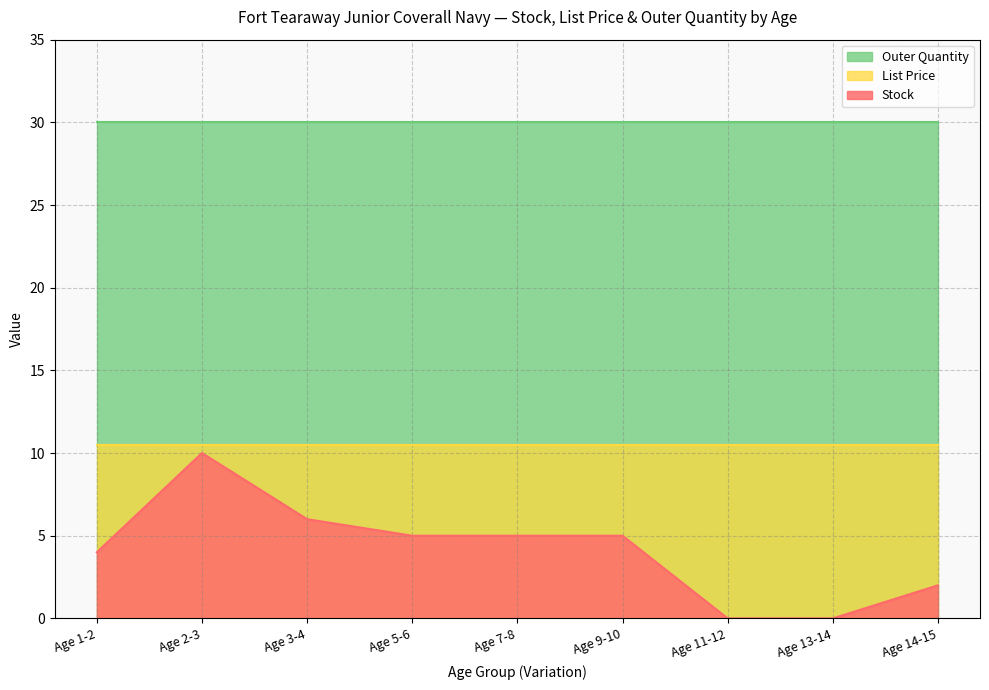

At which label does List Price reach its peak?

Age 1-2